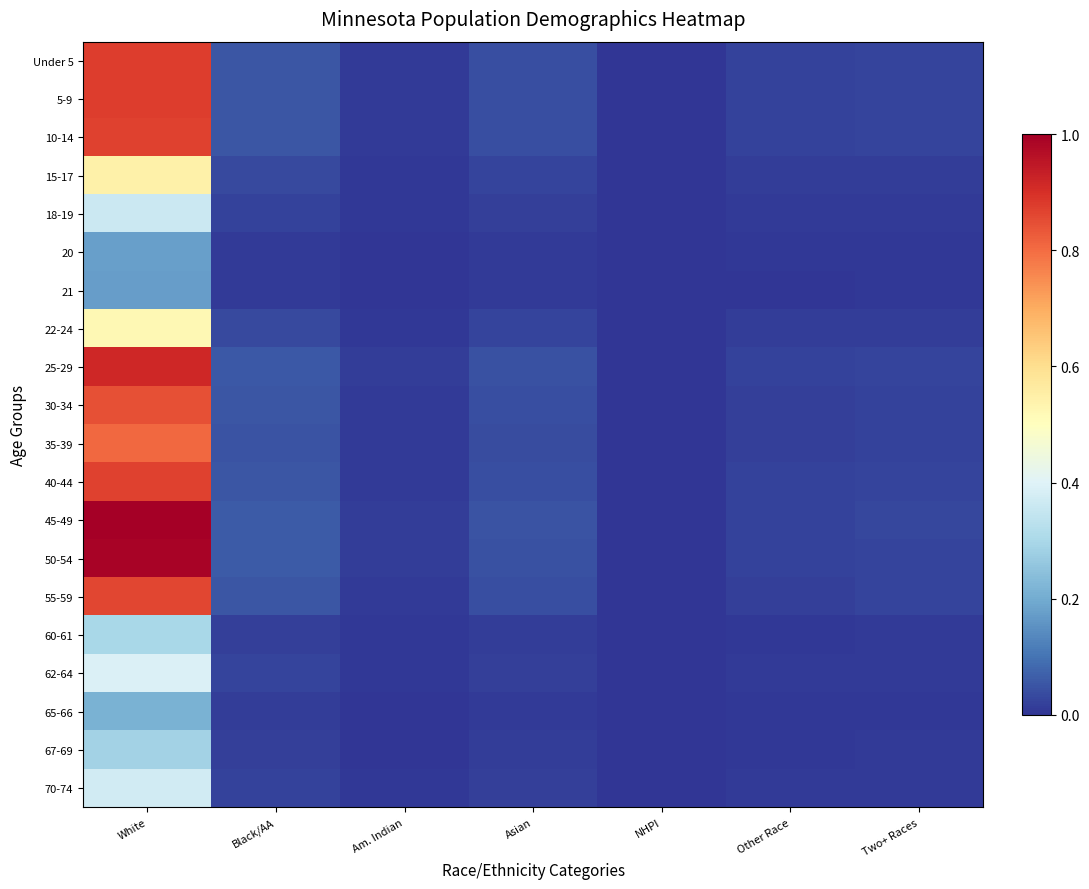

Reading left to right, what are all the values shown in this chart?

Under 5: White=0.9	Black/AA=0.1	Am. Indian=0.0	Asian=0.0	NHPI=0.0	Other Race=0.0	Two+ Races=0.0
5-9: White=0.9	Black/AA=0.1	Am. Indian=0.0	Asian=0.0	NHPI=0.0	Other Race=0.0	Two+ Races=0.0
10-14: White=0.9	Black/AA=0.1	Am. Indian=0.0	Asian=0.0	NHPI=0.0	Other Race=0.0	Two+ Races=0.0
15-17: White=0.5	Black/AA=0.0	Am. Indian=0.0	Asian=0.0	NHPI=0.0	Other Race=0.0	Two+ Races=0.0
18-19: White=0.4	Black/AA=0.0	Am. Indian=0.0	Asian=0.0	NHPI=0.0	Other Race=0.0	Two+ Races=0.0
20: White=0.2	Black/AA=0.0	Am. Indian=0.0	Asian=0.0	NHPI=0.0	Other Race=0.0	Two+ Races=0.0
21: White=0.2	Black/AA=0.0	Am. Indian=0.0	Asian=0.0	NHPI=0.0	Other Race=0.0	Two+ Races=0.0
22-24: White=0.5	Black/AA=0.0	Am. Indian=0.0	Asian=0.0	NHPI=0.0	Other Race=0.0	Two+ Races=0.0
25-29: White=0.9	Black/AA=0.1	Am. Indian=0.0	Asian=0.0	NHPI=0.0	Other Race=0.0	Two+ Races=0.0
30-34: White=0.8	Black/AA=0.1	Am. Indian=0.0	Asian=0.0	NHPI=0.0	Other Race=0.0	Two+ Races=0.0
35-39: White=0.8	Black/AA=0.0	Am. Indian=0.0	Asian=0.0	NHPI=0.0	Other Race=0.0	Two+ Races=0.0
40-44: White=0.9	Black/AA=0.1	Am. Indian=0.0	Asian=0.0	NHPI=0.0	Other Race=0.0	Two+ Races=0.0
45-49: White=1.0	Black/AA=0.1	Am. Indian=0.0	Asian=0.0	NHPI=0.0	Other Race=0.0	Two+ Races=0.0
50-54: White=1.0	Black/AA=0.1	Am. Indian=0.0	Asian=0.0	NHPI=0.0	Other Race=0.0	Two+ Races=0.0
55-59: White=0.9	Black/AA=0.1	Am. Indian=0.0	Asian=0.0	NHPI=0.0	Other Race=0.0	Two+ Races=0.0
60-61: White=0.3	Black/AA=0.0	Am. Indian=0.0	Asian=0.0	NHPI=0.0	Other Race=0.0	Two+ Races=0.0
62-64: White=0.4	Black/AA=0.0	Am. Indian=0.0	Asian=0.0	NHPI=0.0	Other Race=0.0	Two+ Races=0.0
65-66: White=0.2	Black/AA=0.0	Am. Indian=0.0	Asian=0.0	NHPI=0.0	Other Race=0.0	Two+ Races=0.0
67-69: White=0.3	Black/AA=0.0	Am. Indian=0.0	Asian=0.0	NHPI=0.0	Other Race=0.0	Two+ Races=0.0
70-74: White=0.4	Black/AA=0.0	Am. Indian=0.0	Asian=0.0	NHPI=0.0	Other Race=0.0	Two+ Races=0.0